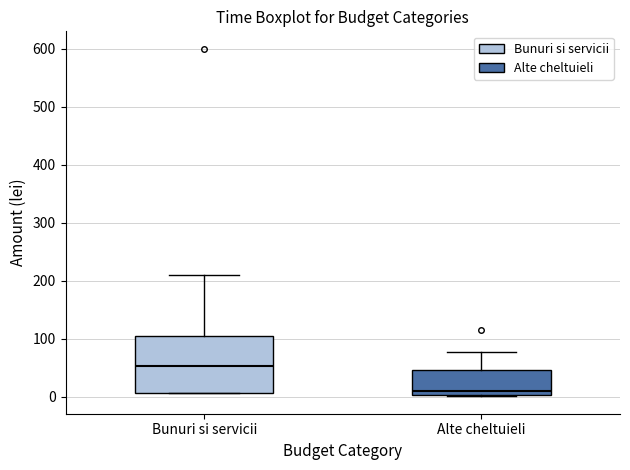

Which box's median line is the lowest?

Alte cheltuieli